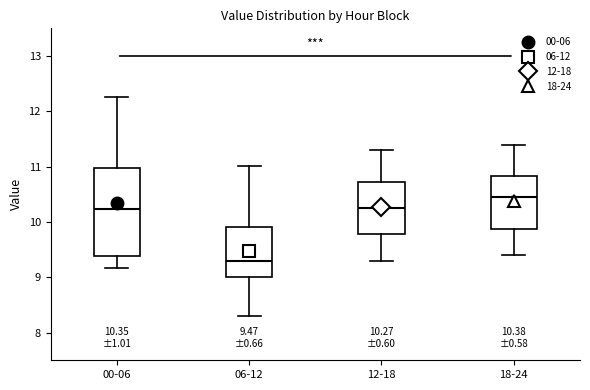

Which box's median line is the lowest?

06-12